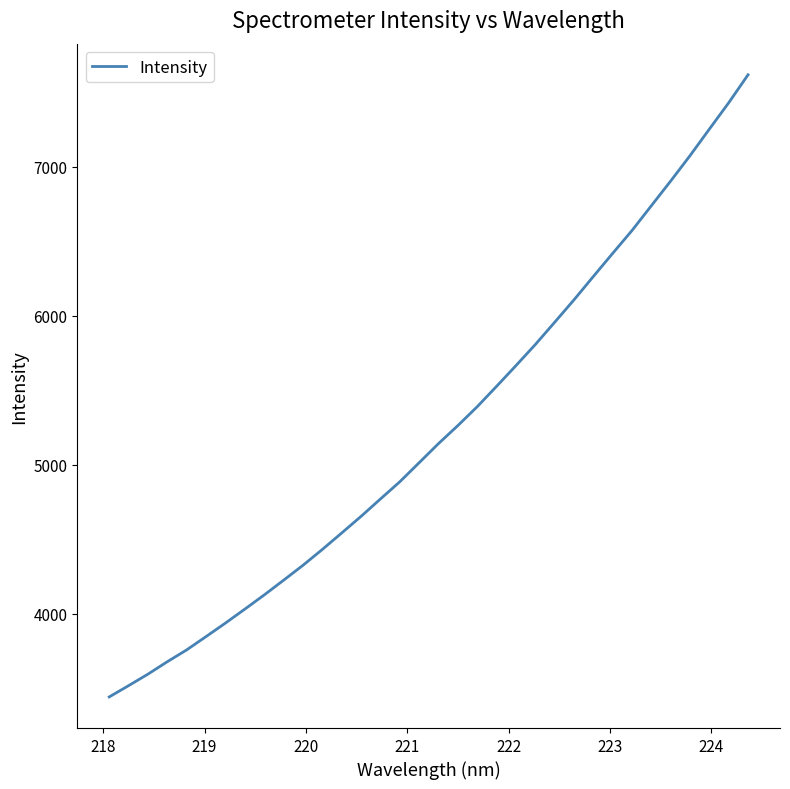

How many lines are shown in the chart?

1